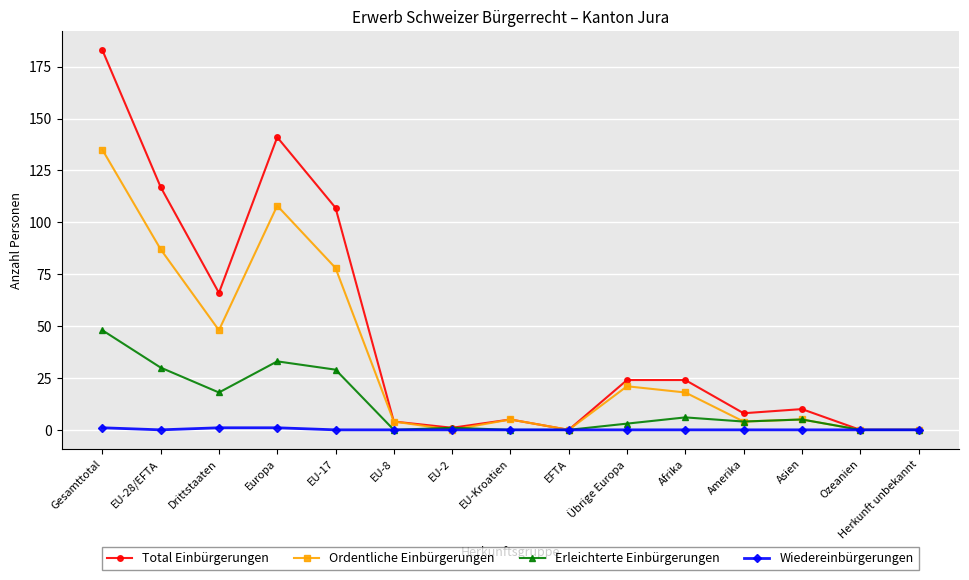

True or false: Total Einbürgerungen has more than 1 points higher than both neighbors.

True